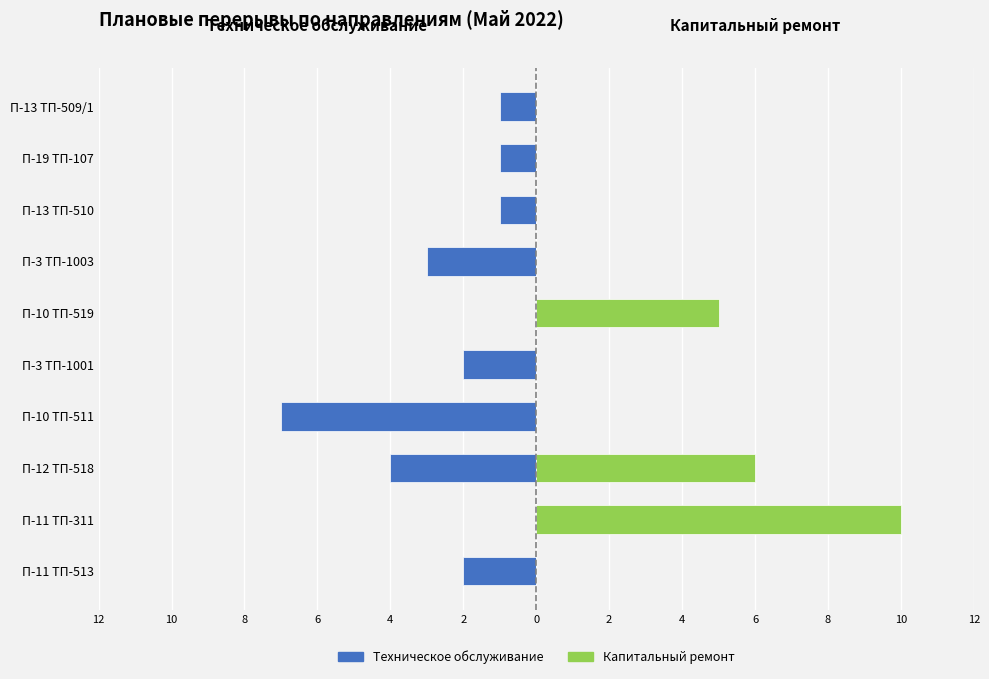

Reading right to left, what are all the values shown in this chart?

Техническое обслуживание: -1	-1	-1	-3	0	-2	-7	-4	0	-2
Капитальный ремонт: 0	0	0	0	5	0	0	6	10	0